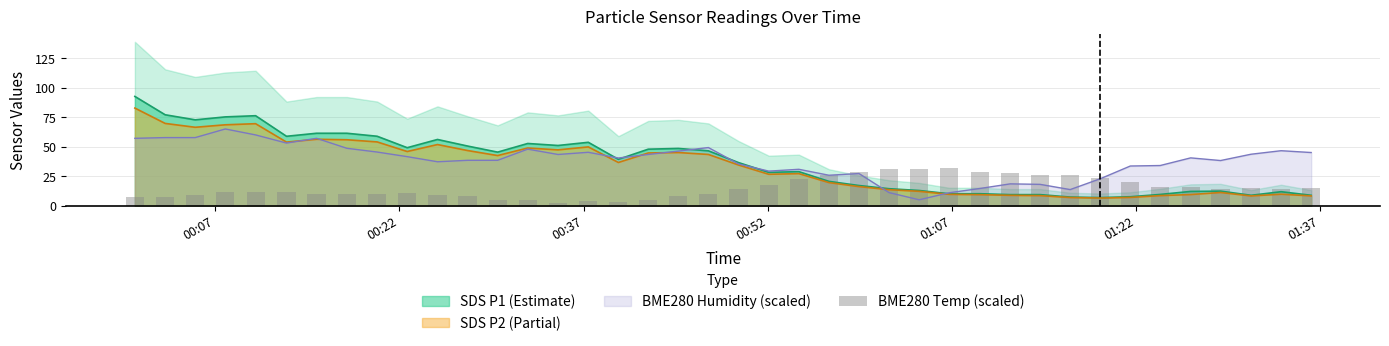

What is the maximum value for SDS P1 (Estimate)?

92.6